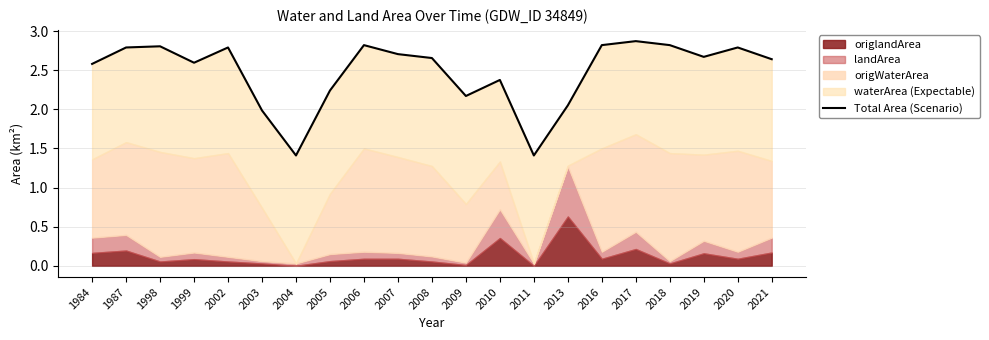

Where is the data nearest to the value 2?

2003